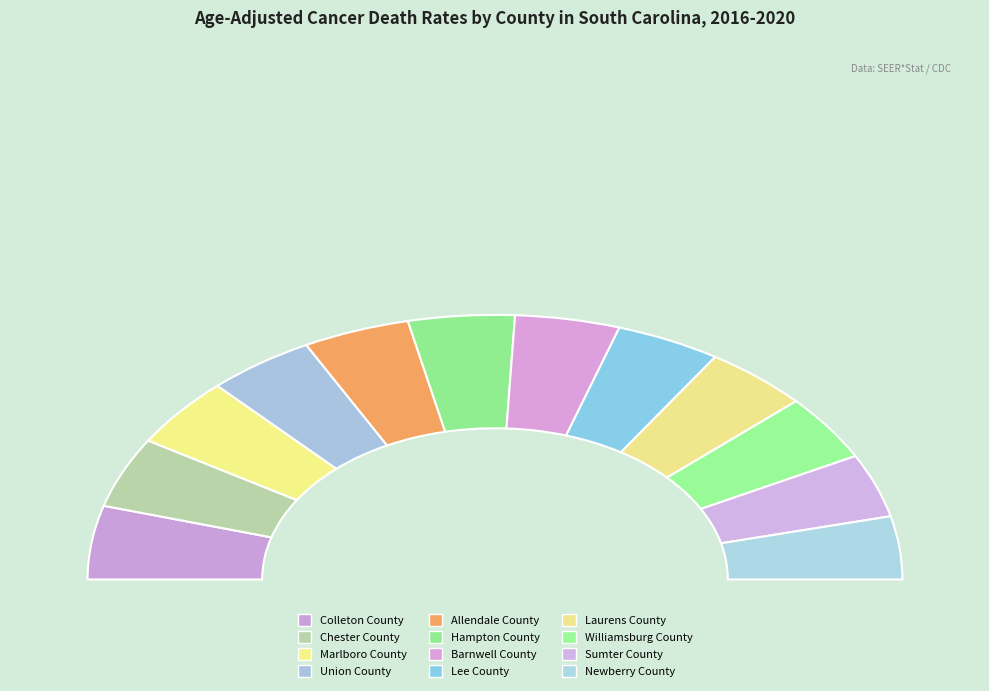

Approximately how many times larger is the value at Allendale County compared to Lee County?

1.0